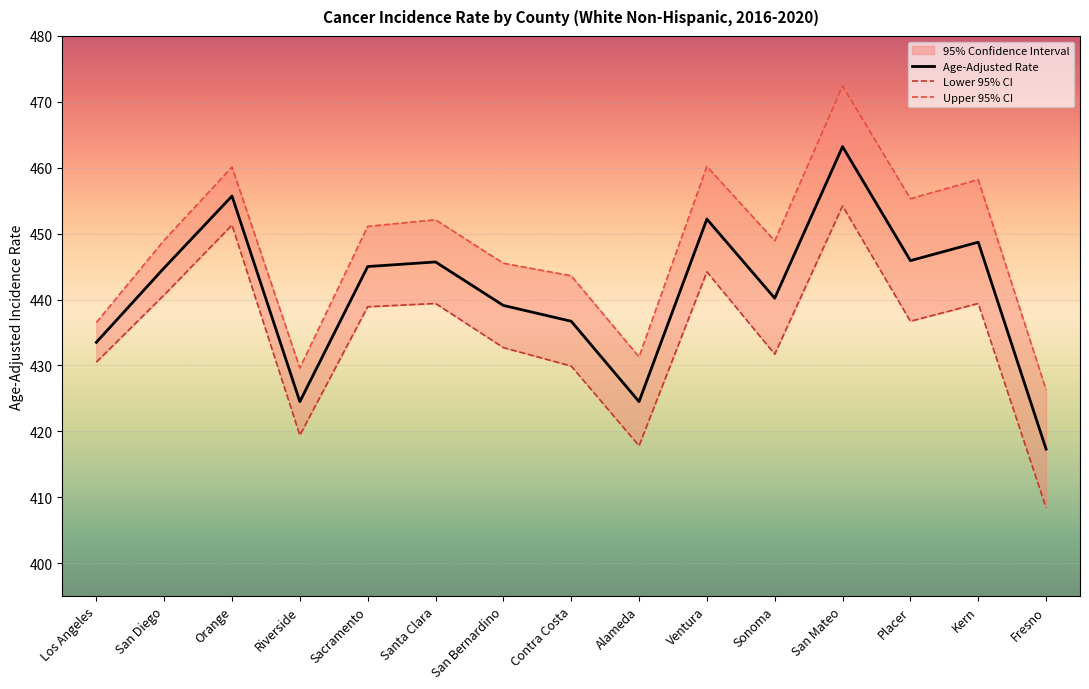

What is the difference between the Upper 95% CI values at Placer and Ventura?

4.9